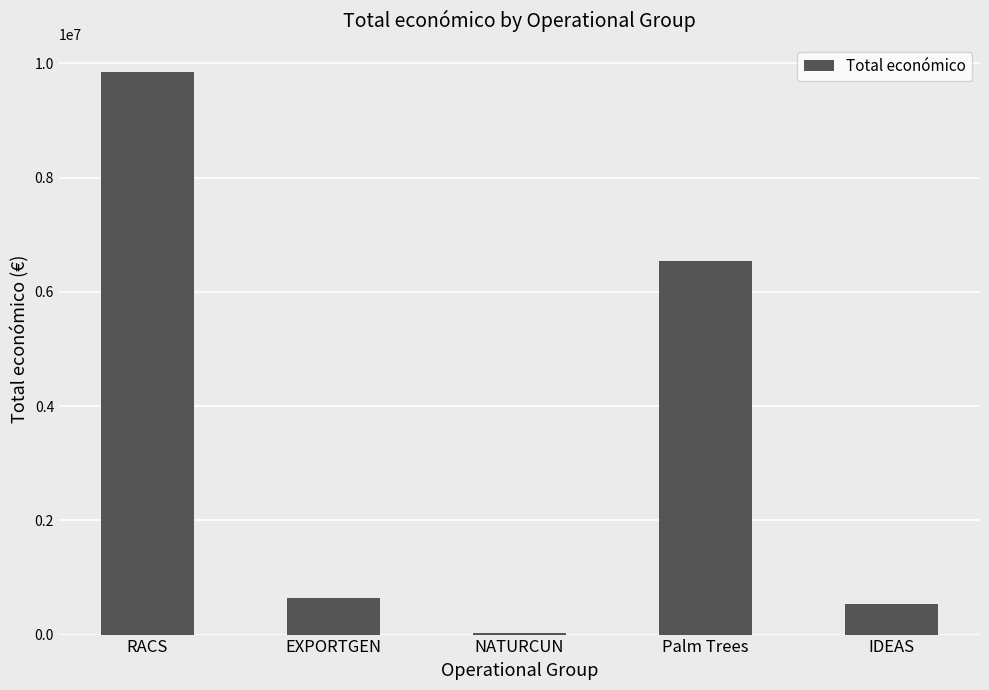

Reading left to right, transcribe all the data shown in this chart.

9847932	644817	19478	6543999	527902